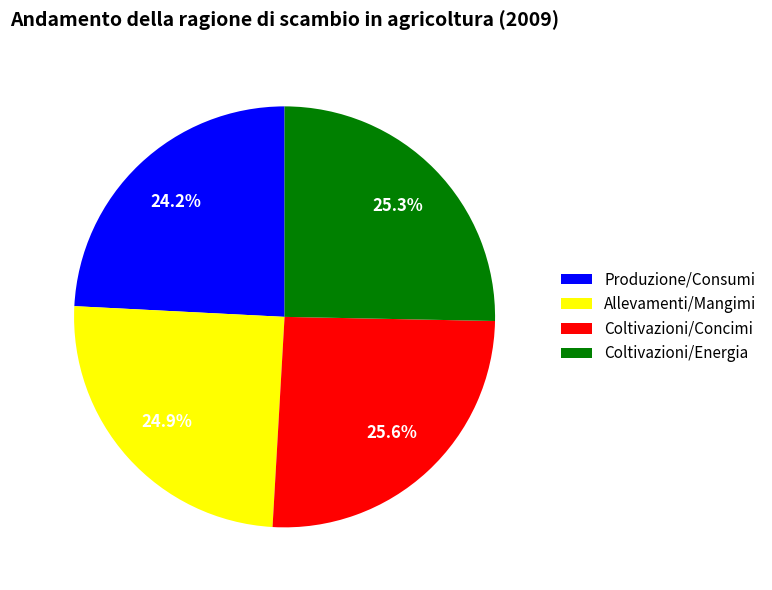

True or false: Produzione/Consumi accounts for 29% of the total.

False